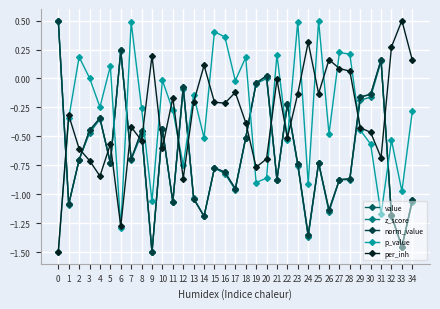

Does the chart have visible grid lines?

Yes